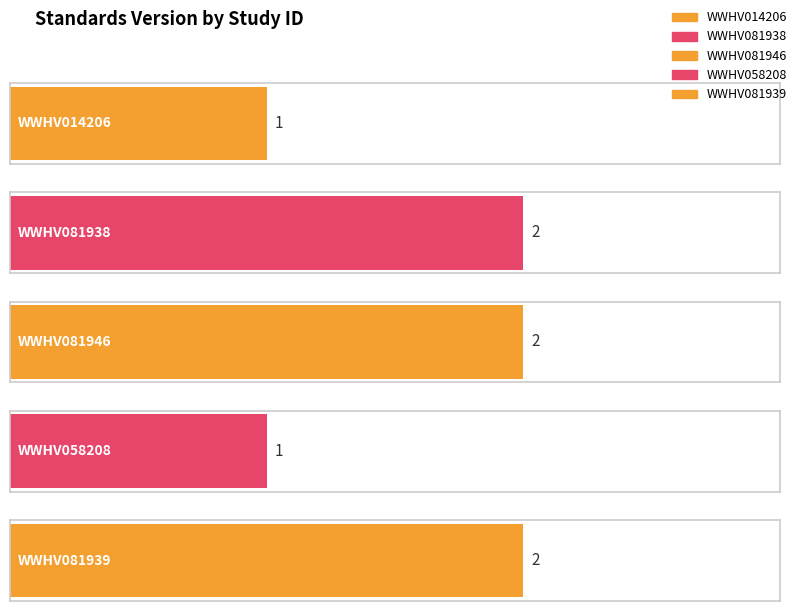

Rank the categories by value from lowest to highest.

WWHV014206, WWHV058208, WWHV081938, WWHV081946, WWHV081939